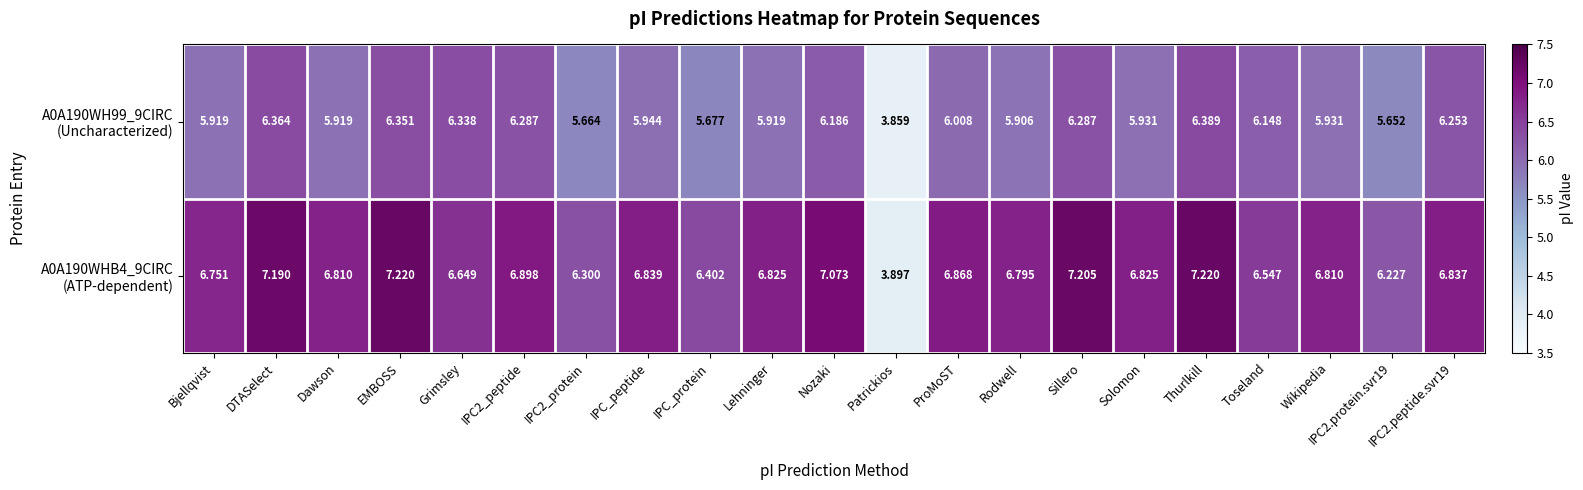

Which label corresponds to the smallest value in the chart?

Patrickios